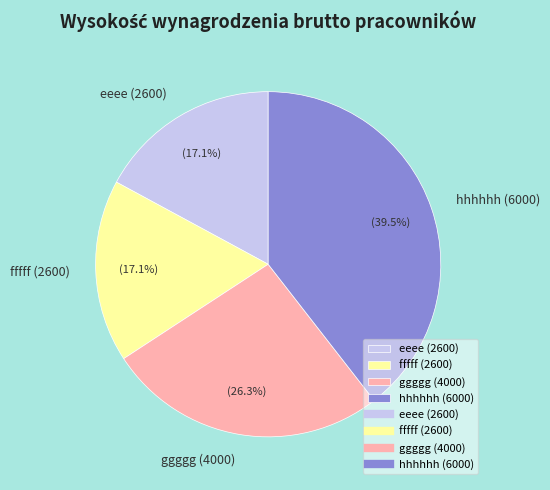

Is there any slice that represents more than half of the pie?

No